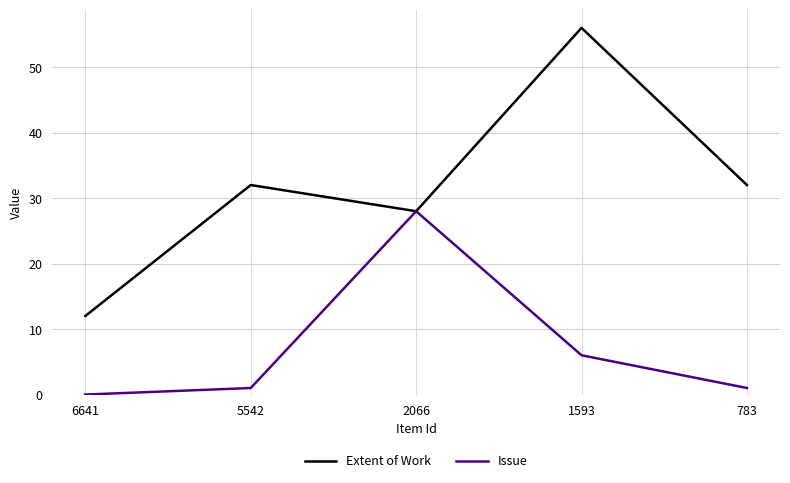

At which label is Issue closest to 14?

1593